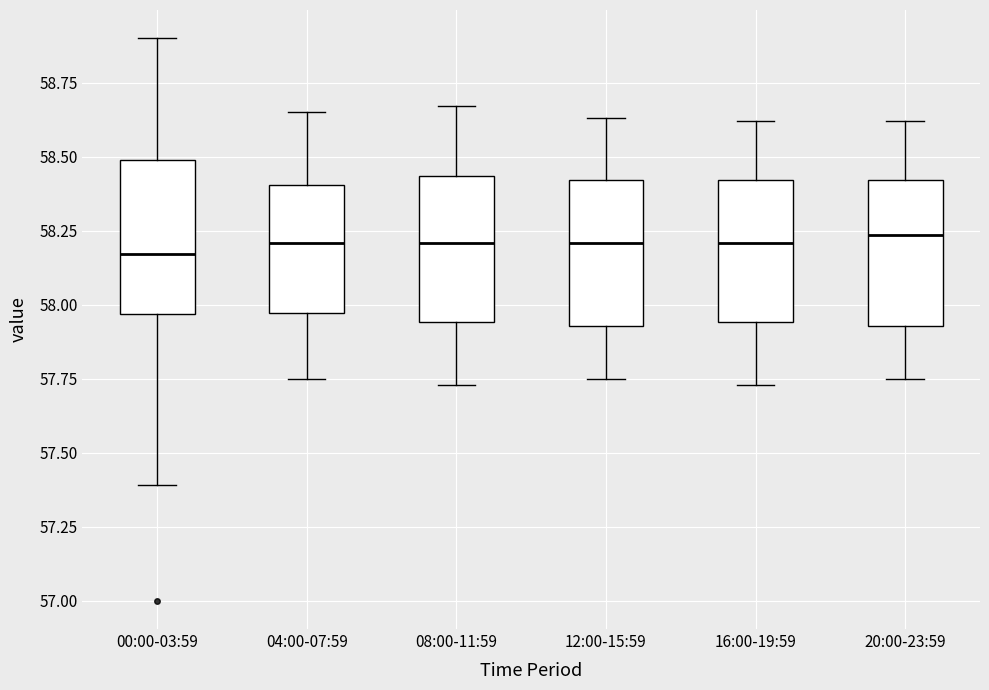

Reading left to right, transcribe this box plot: for each box, give where its median line is, the range the box spans, and where its two whiskers end, as read against the y-axis. The values are not printed on the chart, so give them approximately, as read against the axis.

00:00-03:59: median 58.15, box 57.95 to 58.50, whiskers 57.40 to 58.90
04:00-07:59: median 58.20, box 57.95 to 58.40, whiskers 57.75 to 58.65
08:00-11:59: median 58.20, box 57.95 to 58.45, whiskers 57.75 to 58.65
12:00-15:59: median 58.20, box 57.95 to 58.40, whiskers 57.75 to 58.65
16:00-19:59: median 58.20, box 57.95 to 58.40, whiskers 57.75 to 58.60
20:00-23:59: median 58.25, box 57.95 to 58.40, whiskers 57.75 to 58.60